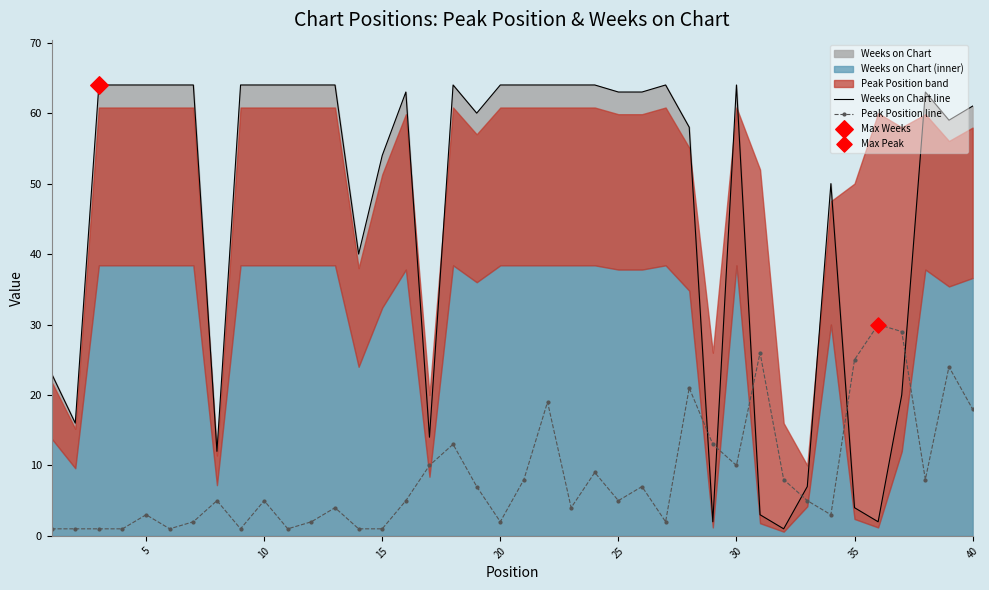

Which series reaches the maximum Y coordinate?

Weeks on Chart line